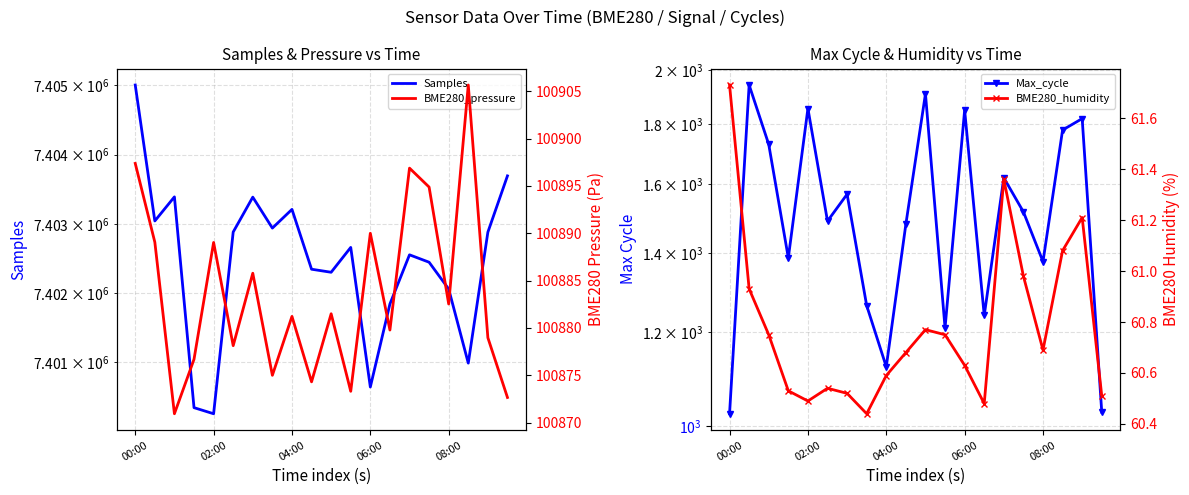

True or false: BME280_pressure and Max_cycle cross at least once.

False